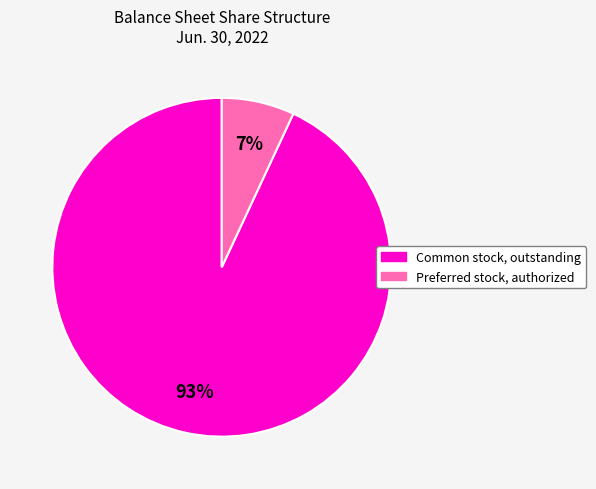

To the nearest percent, what is the difference between the largest and smallest slice percentages?

86%